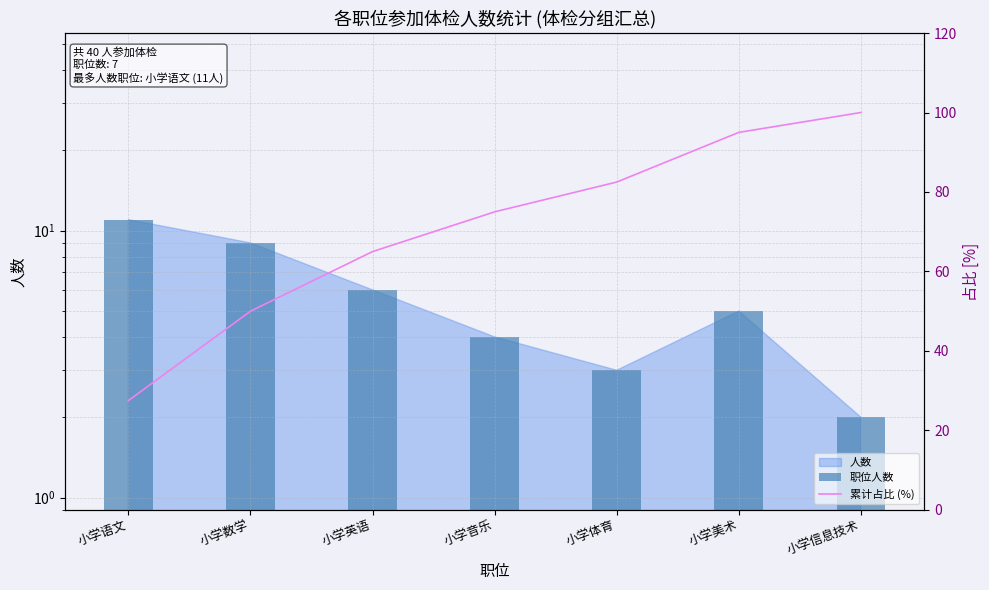

Rank the categories by 累计占比 (%) value from lowest to highest.

小学语文, 小学数学, 小学英语, 小学音乐, 小学体育, 小学美术, 小学信息技术